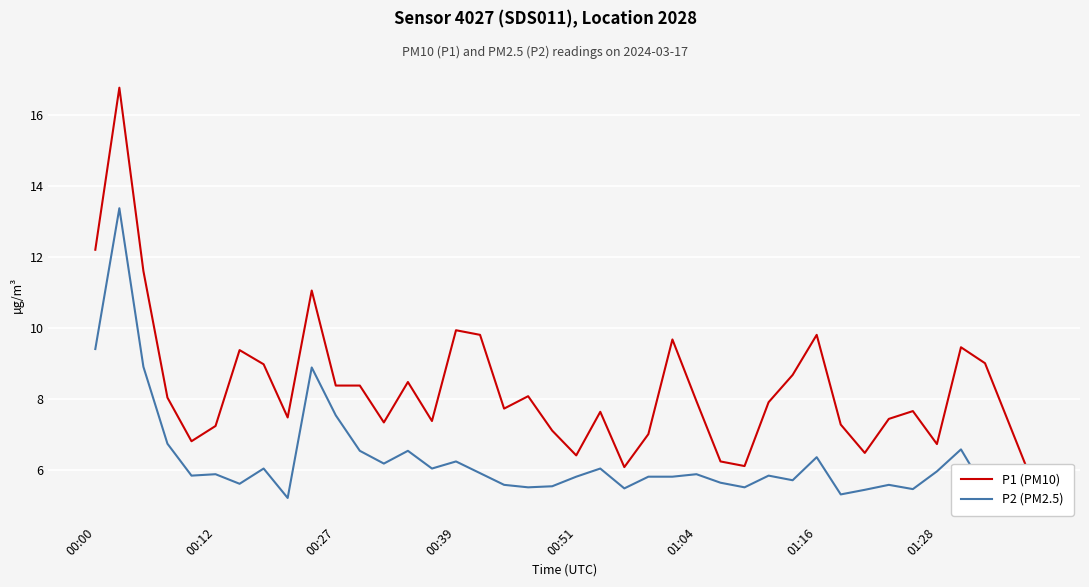

True or false: P2 (PM2.5) and P1 (PM10) cross at least once.

False